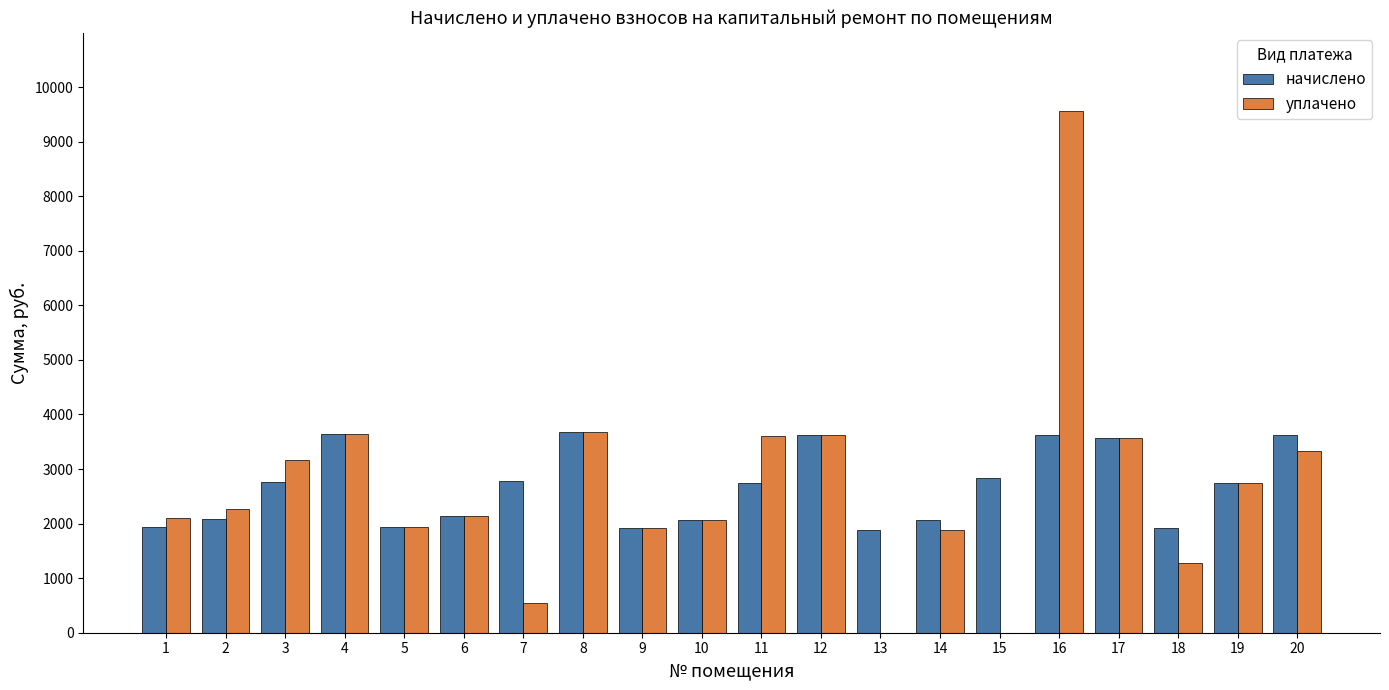

What is the sum of the начислено values at 6 and 17?

5711.3